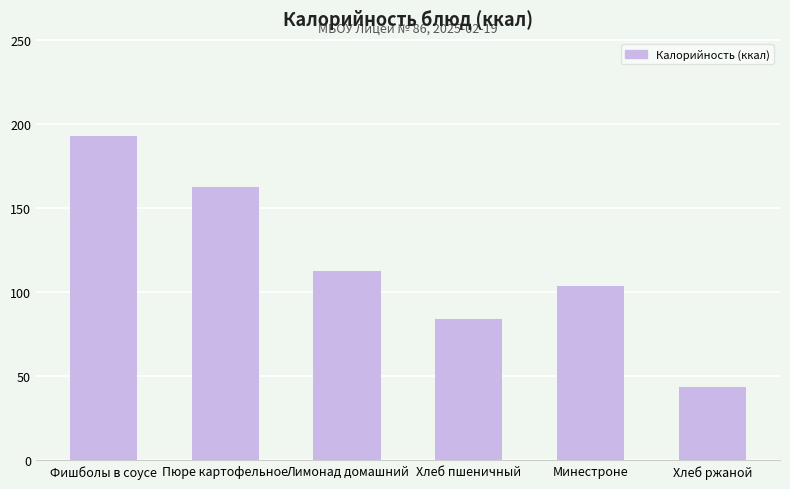

What is the greatest value displayed?

193